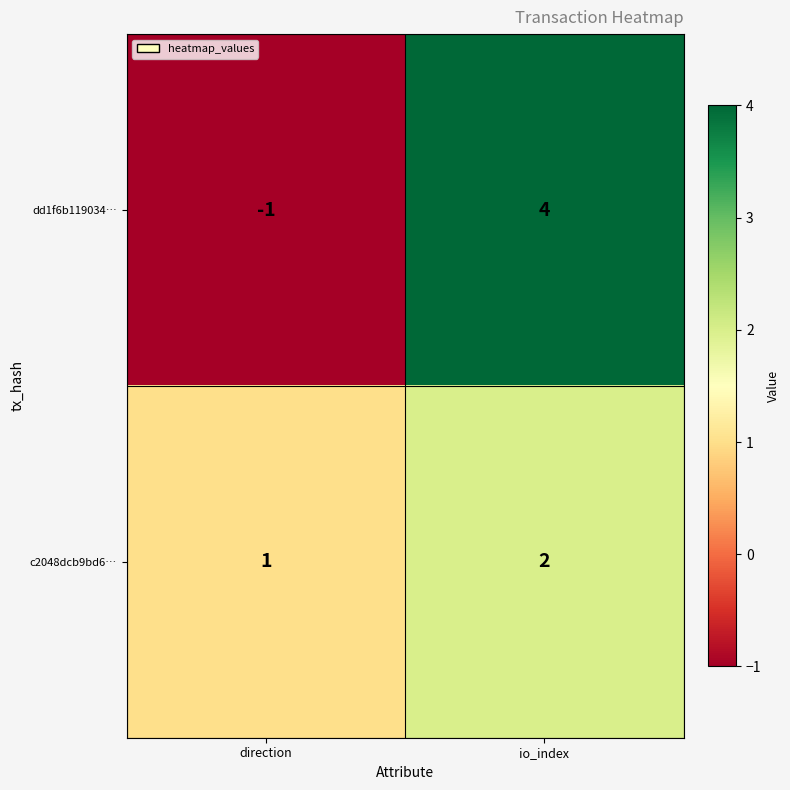

What is the sum of the c2048dcb9bd6… values at direction and io_index?

3